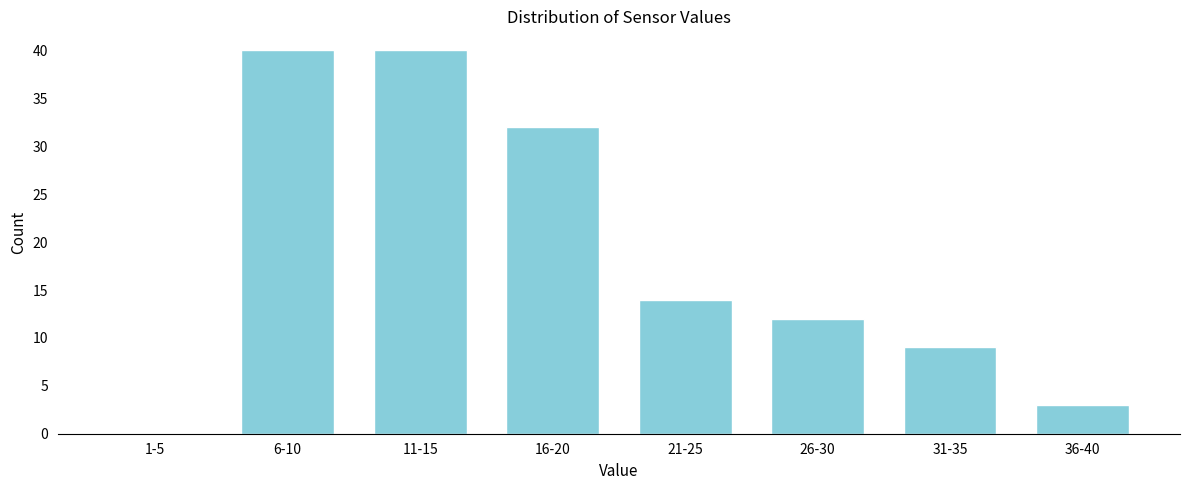

Reading left to right, transcribe all the data shown in this chart.

1-5=0	6-10=40	11-15=40	16-20=32	21-25=14	26-30=12	31-35=9	36-40=3